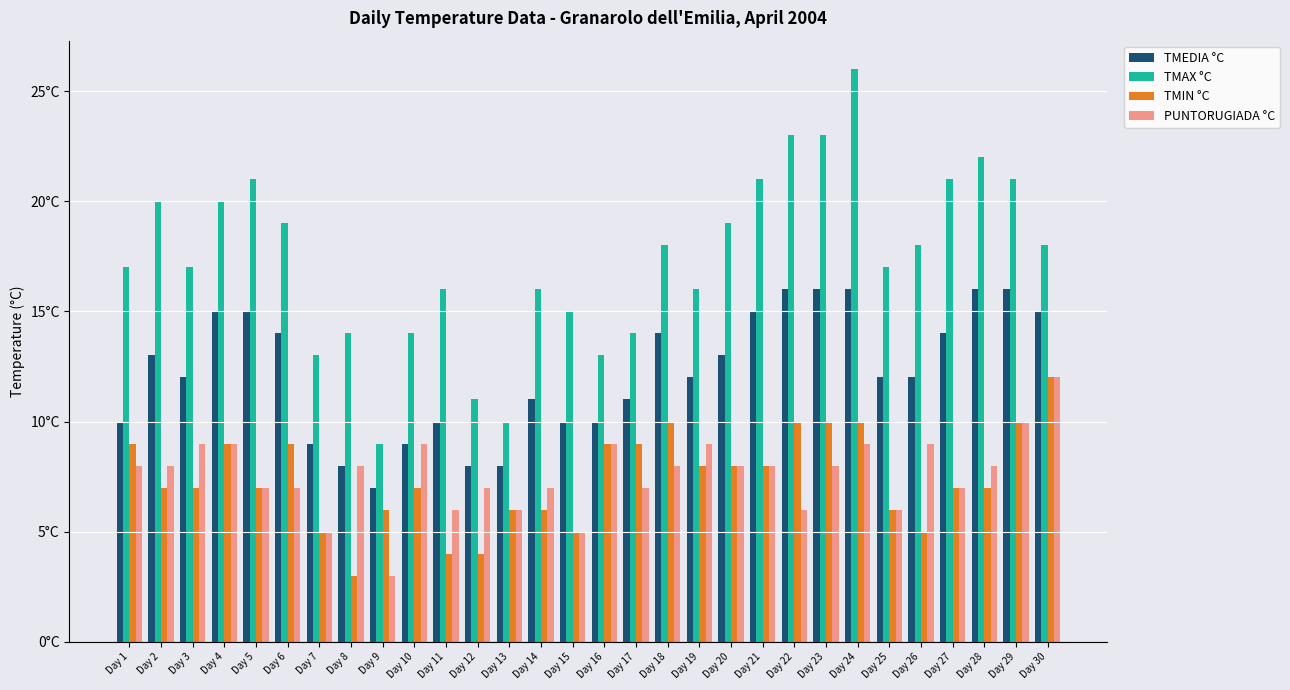

What are all the series names shown in the legend?

TMEDIA °C, TMAX °C, TMIN °C, PUNTORUGIADA °C